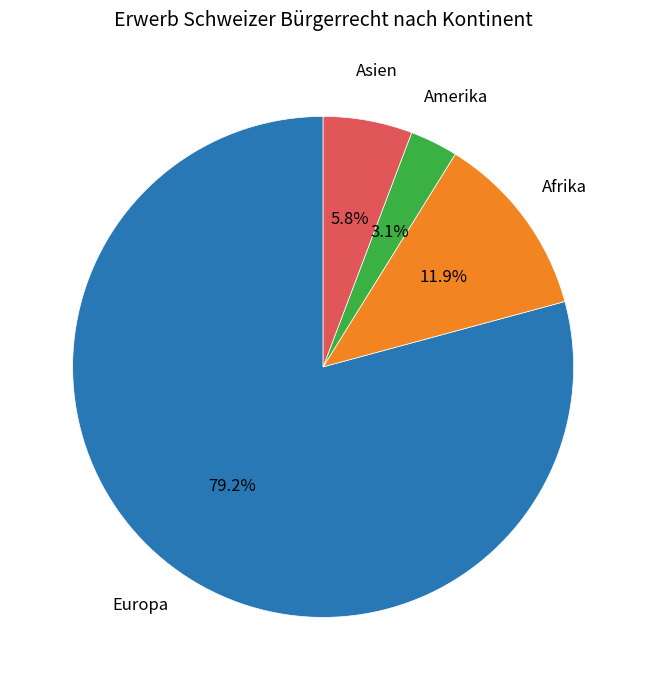

Is there a majority slice in this chart?

Yes